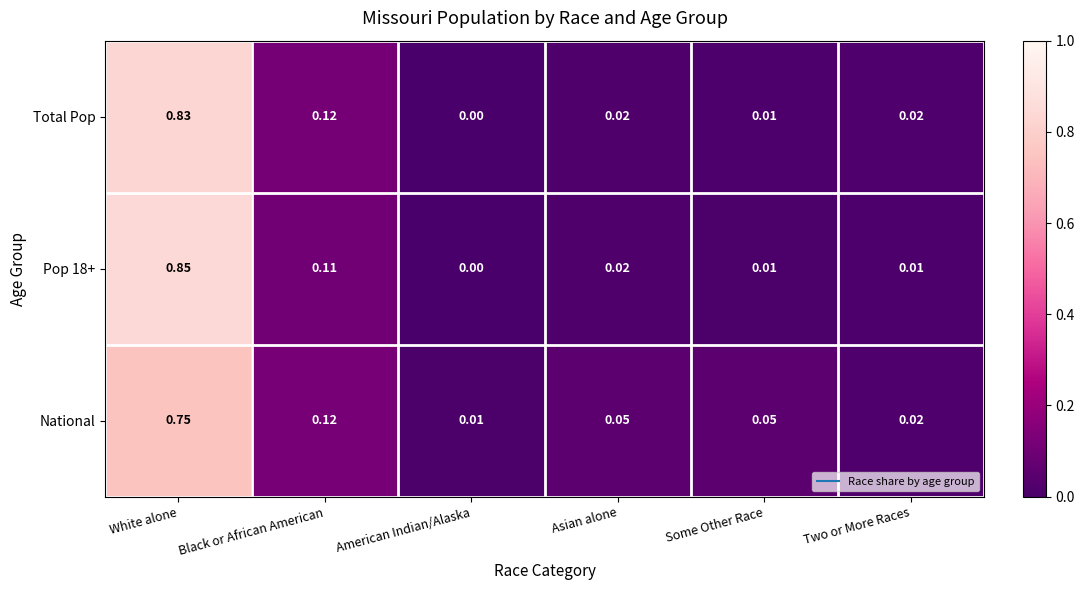

At which category is the sum across all series the highest?

White alone